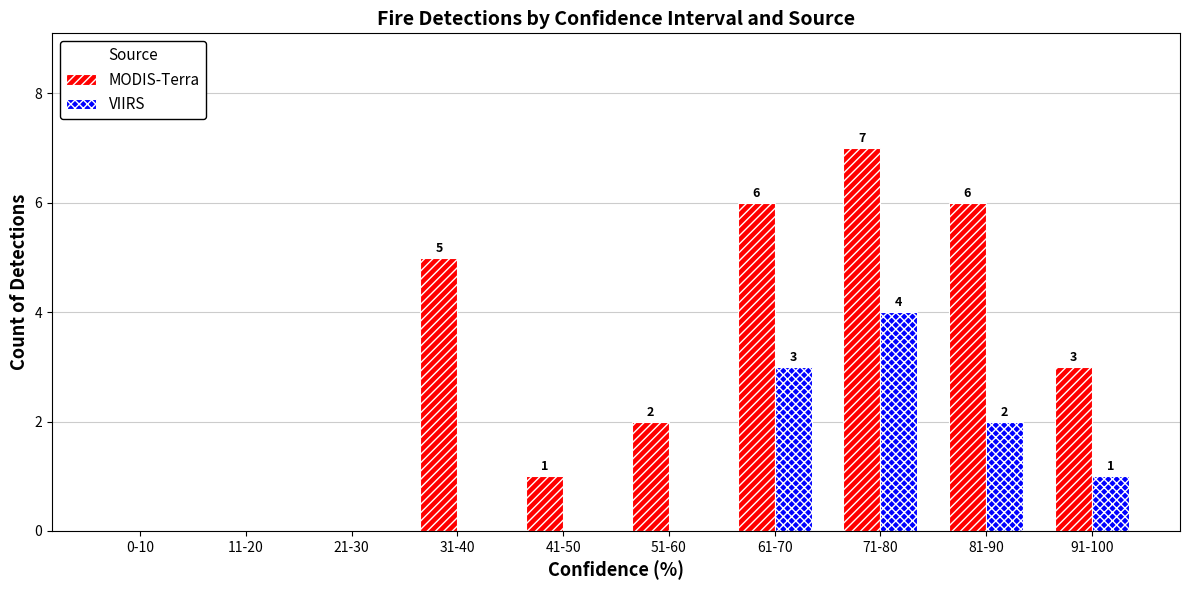

How many positive values does the MODIS-Terra series have?

7